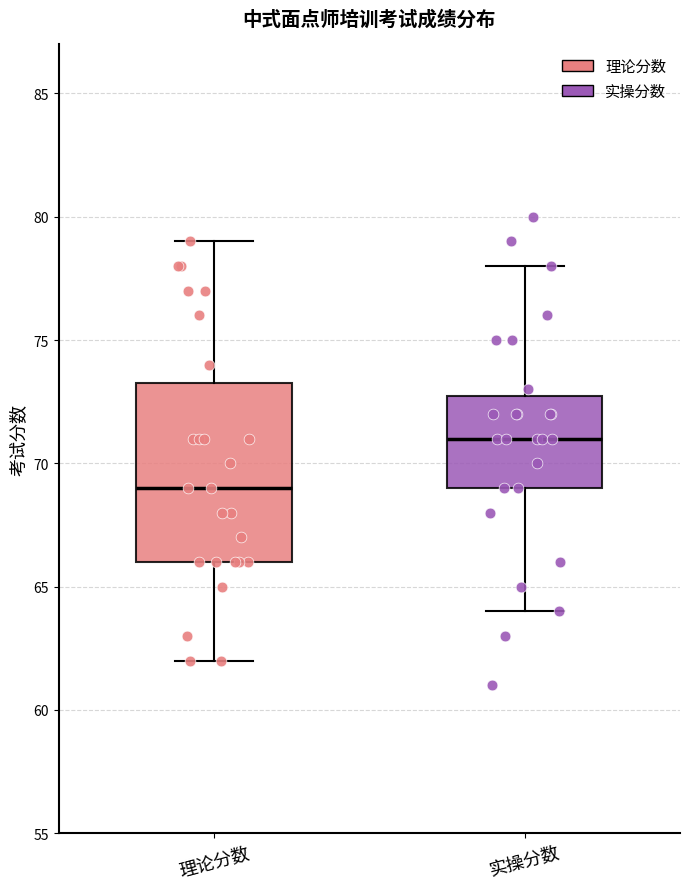

Where does the median line of the box for 实操分数 sit on the y-axis? The values are not printed on the chart, so give them approximately, as read against the axis.

71.0